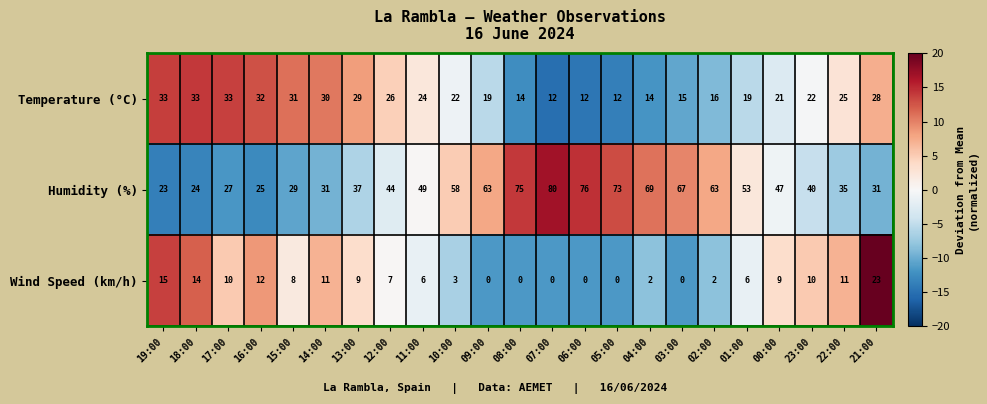

What is the average value of the Wind Speed (km/h) series?

7